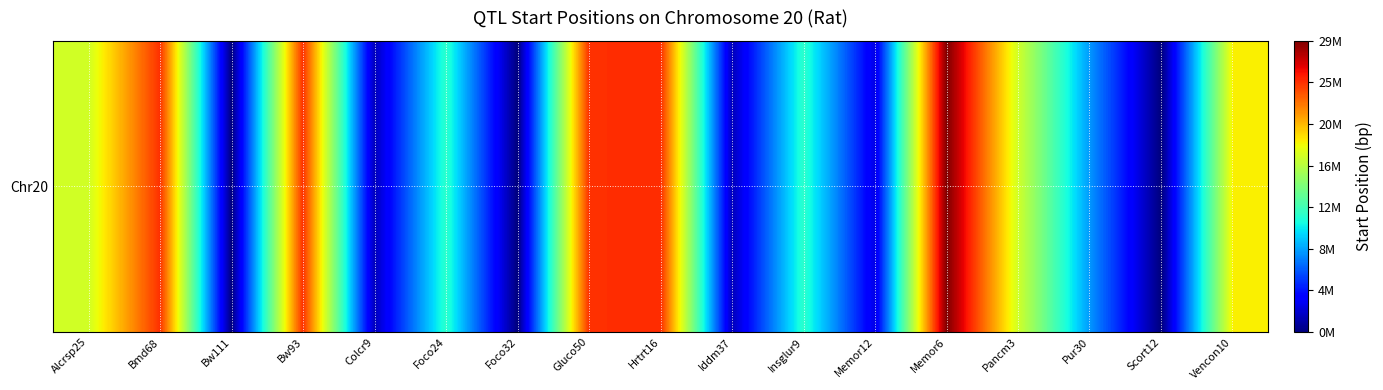

Is it true that the value at Bw111 is 2?

False